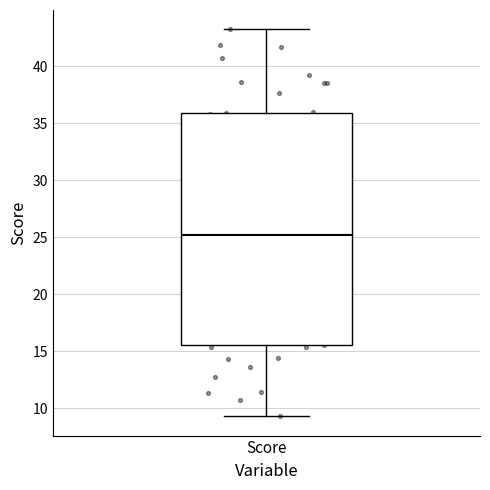

Transcribe this box plot: give where the median line is, the range the box spans, and where the two whiskers end, as read against the y-axis. The values are not printed on the chart, so give them approximately, as read against the axis.

median 25.0, box 15.5 to 36.0, whiskers 9.5 to 43.0